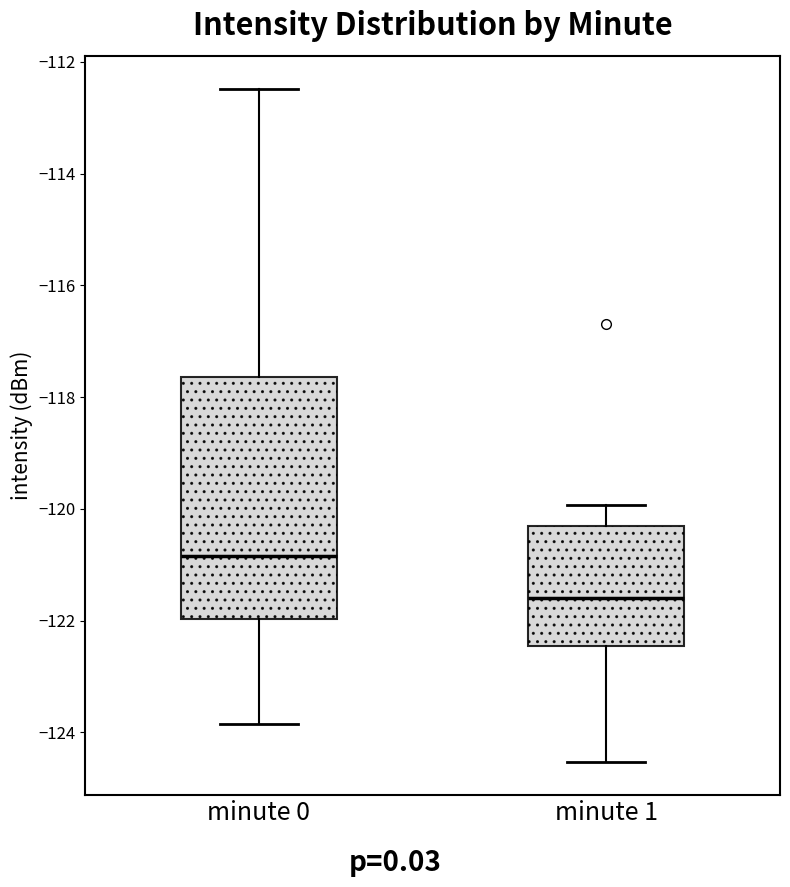

Reading left to right, read every box against the y-axis: the position of its median line, the range the box covers, and the ends of its whiskers. The values are not printed on the chart, so give them approximately, as read against the axis.

minute 0: median -120.8, box -122.0 to -117.6, whiskers -123.8 to -112.4
minute 1: median -121.6, box -122.4 to -120.4, whiskers -124.6 to -120.0